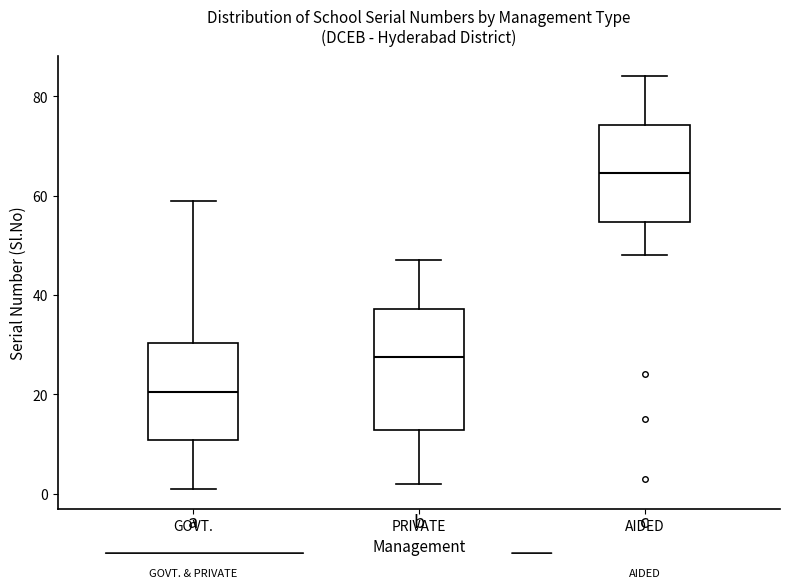

Reading left to right, transcribe this box plot: for each box, give where its median line is, the range the box spans, and where its two whiskers end, as read against the y-axis. The values are not printed on the chart, so give them approximately, as read against the axis.

GOVT.: median 20, box 10 to 30, whiskers 2 to 60
PRIVATE: median 28, box 12 to 38, whiskers 2 to 48
AIDED: median 64, box 54 to 74, whiskers 48 to 84